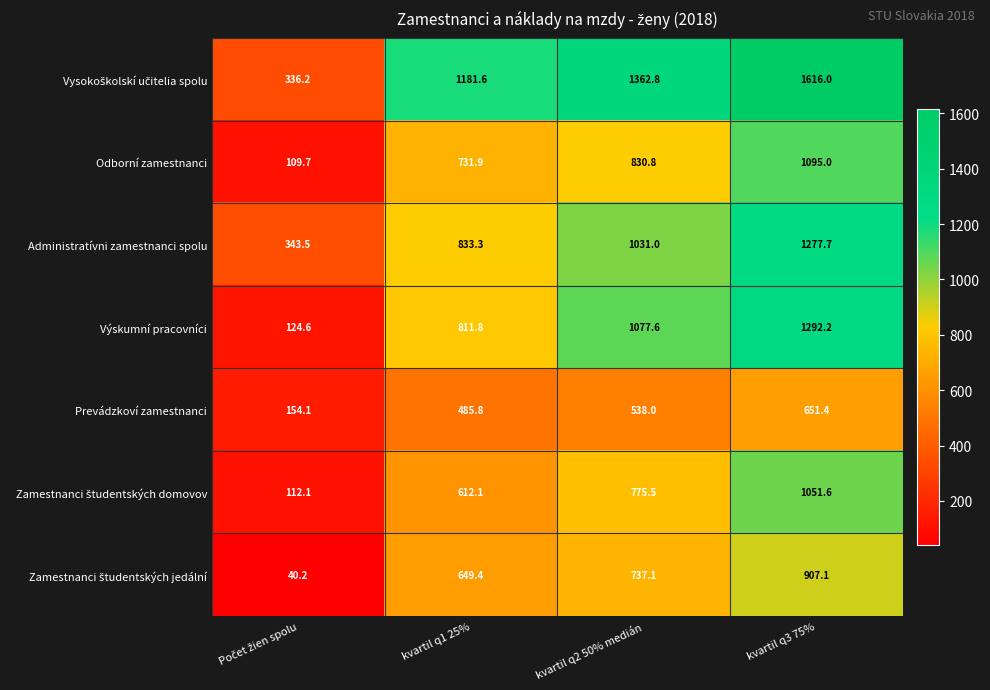

At which category is the sum across all series the highest?

kvartil q3 75%